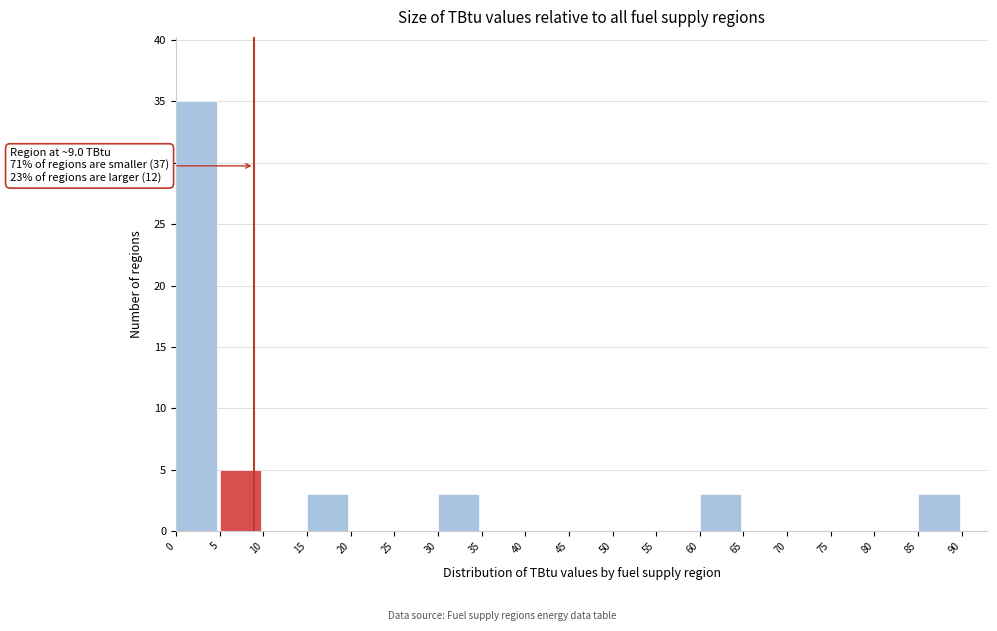

Over which range of the x-axis is the bar tallest?

0 to 5